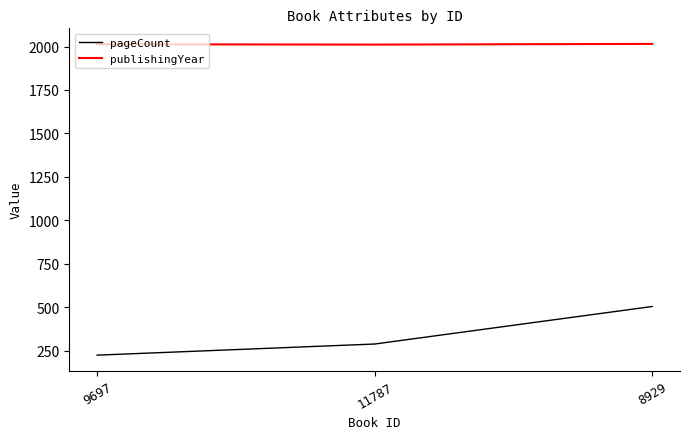

What is the total value across all series at 11787?

2299